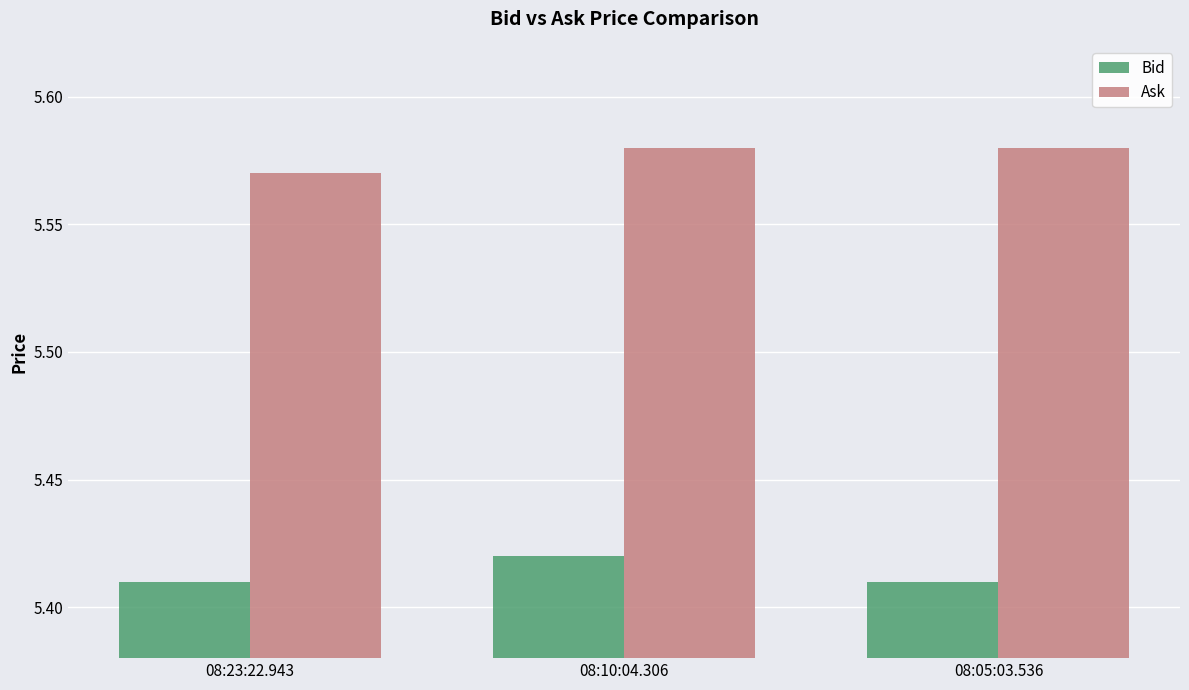

Rank the series by their average value, from highest to lowest.

Ask, Bid